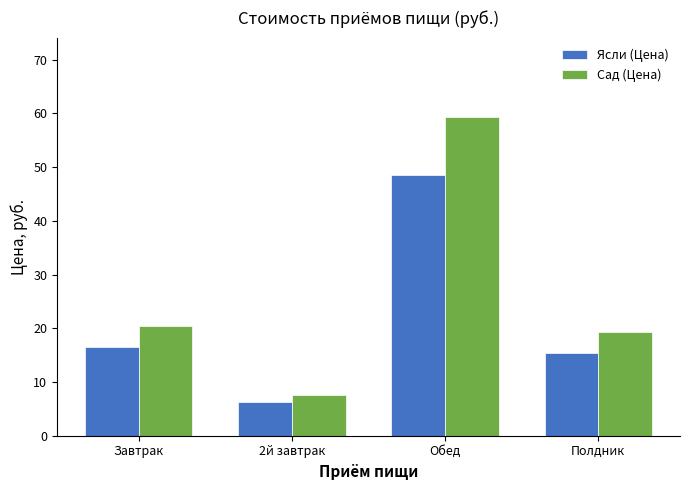

How many values in the Ясли (Цена) series are below 16?

2